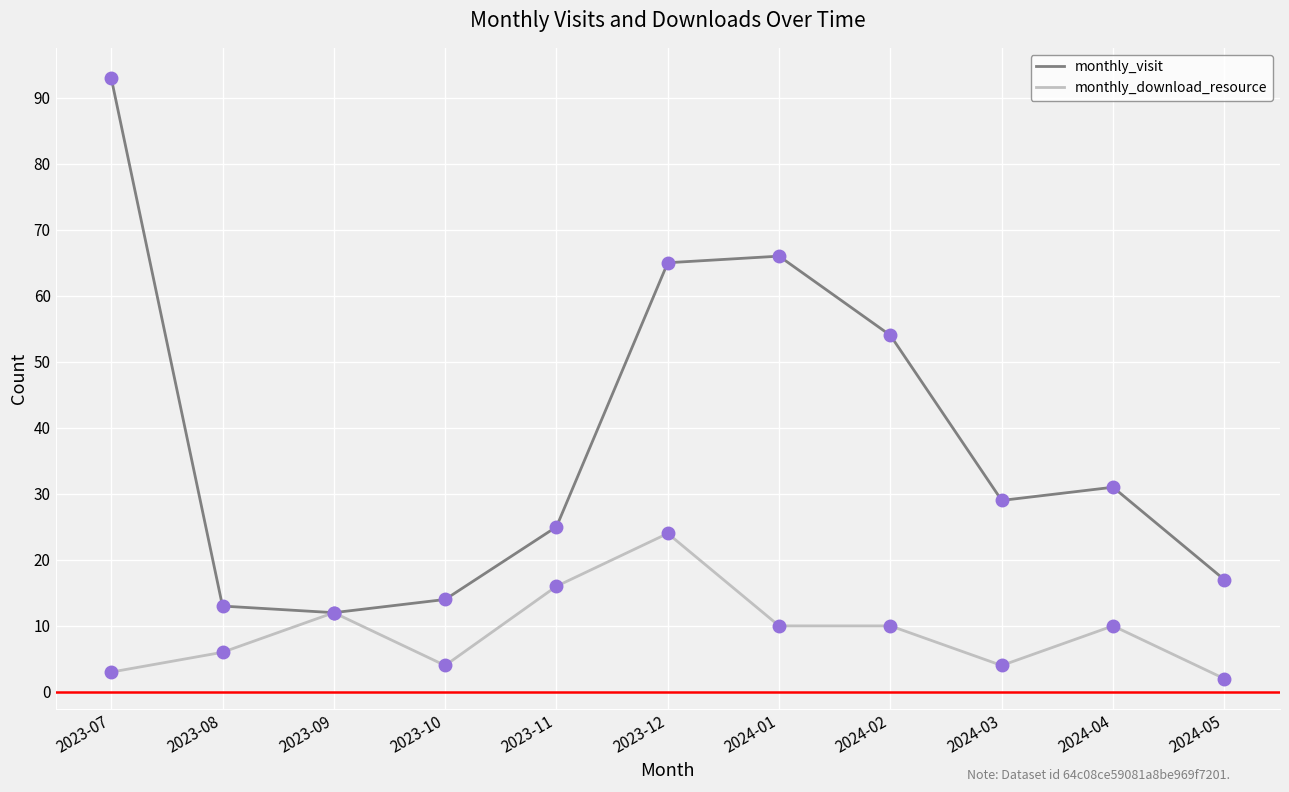

What is the spread (max minus min) of values at 2023-12?

41